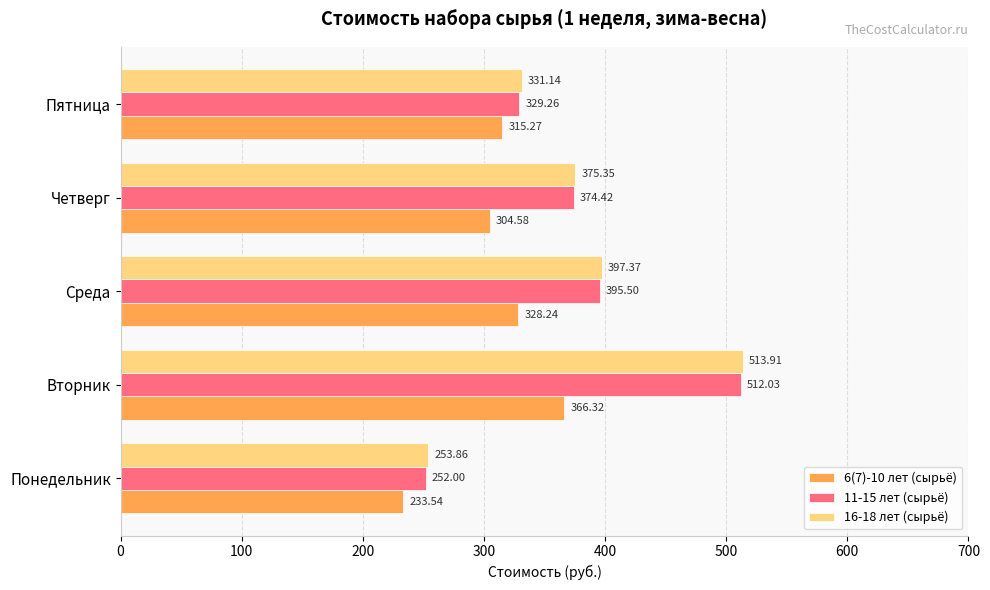

Which series has the widest spread of values?

16-18 лет (сырьё)